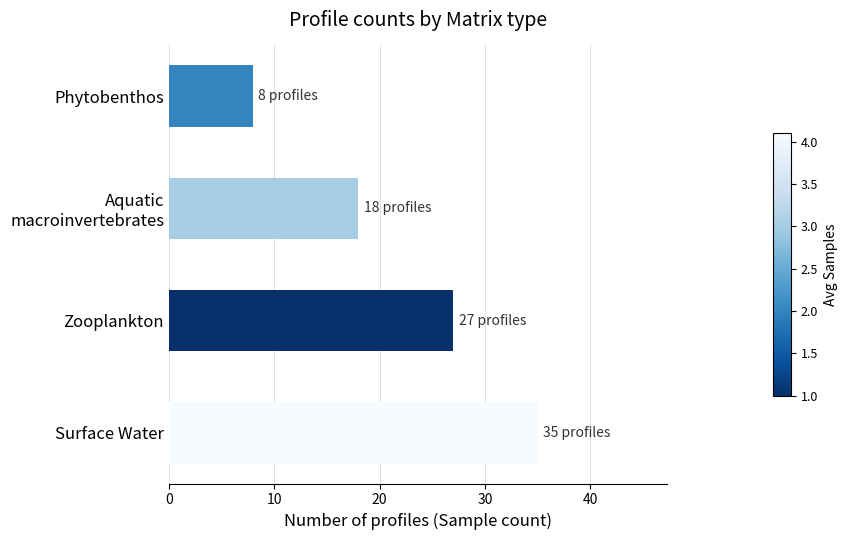

Does the chart contain stacked bars?

No